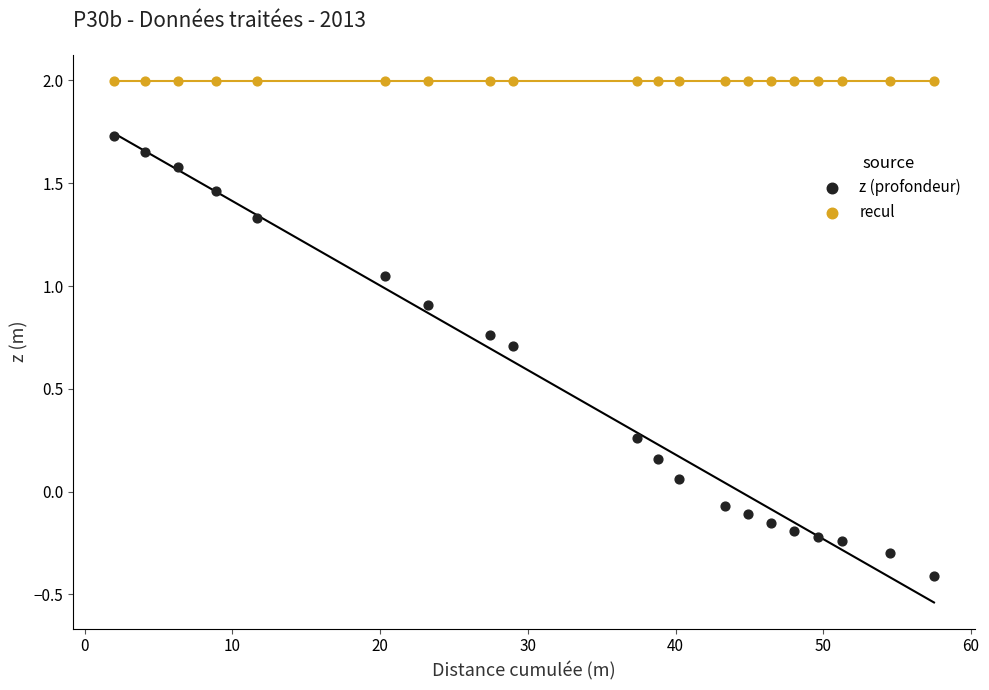

Which series contains the highest Y value?

recul